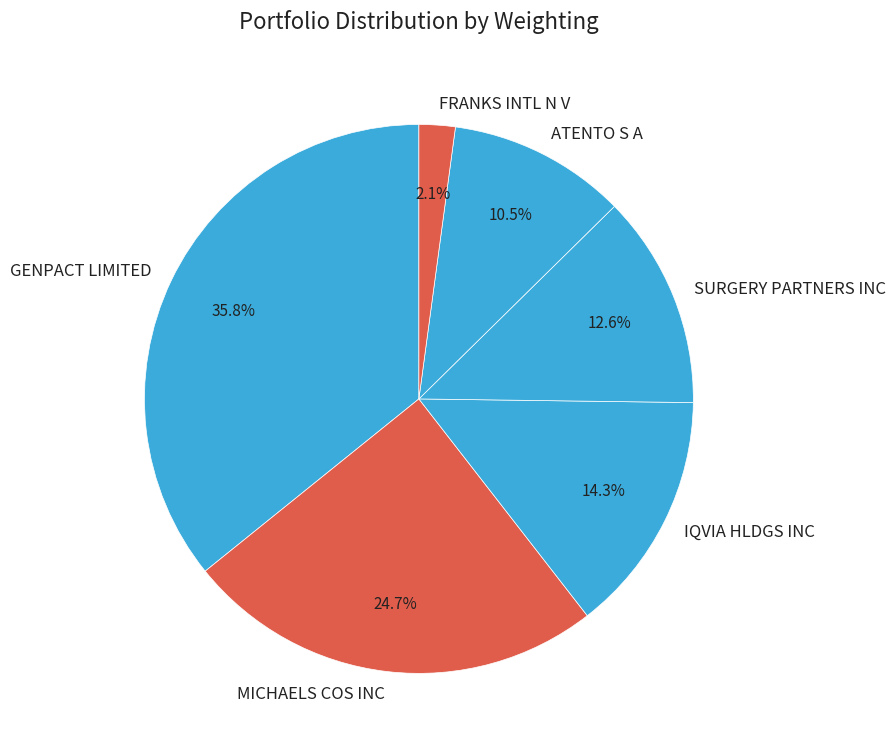

Which category has the biggest portion of the pie?

GENPACT LIMITED